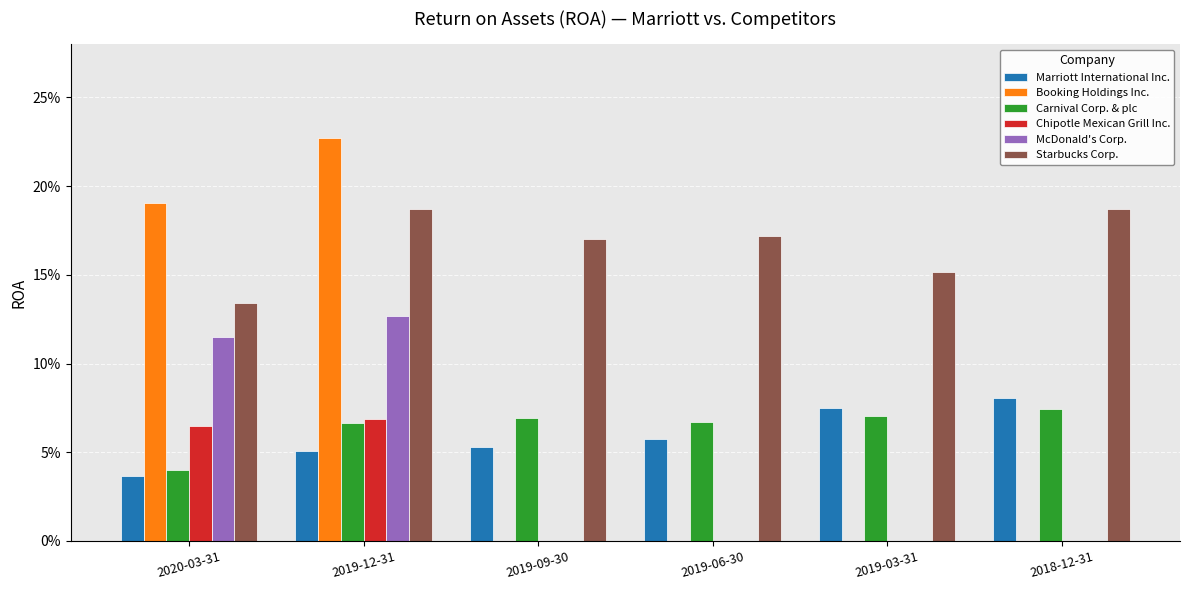

What is the sum of the Carnival Corp. & plc values at 2019-12-31 and 2018-12-31?

0.1